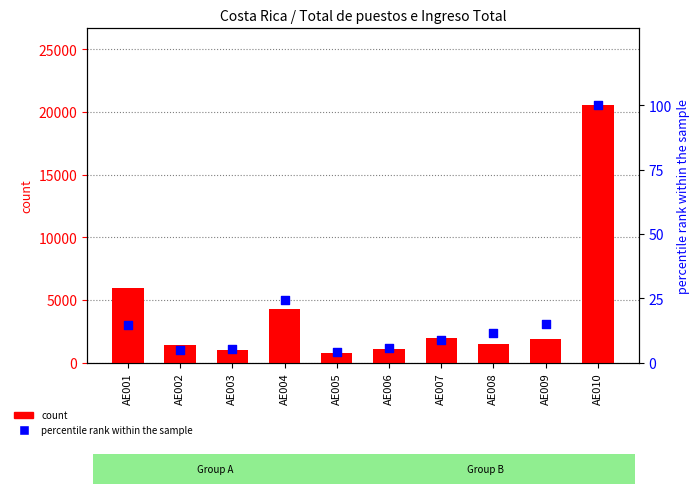

Which series contains the lowest Y value?

percentile rank within the sample